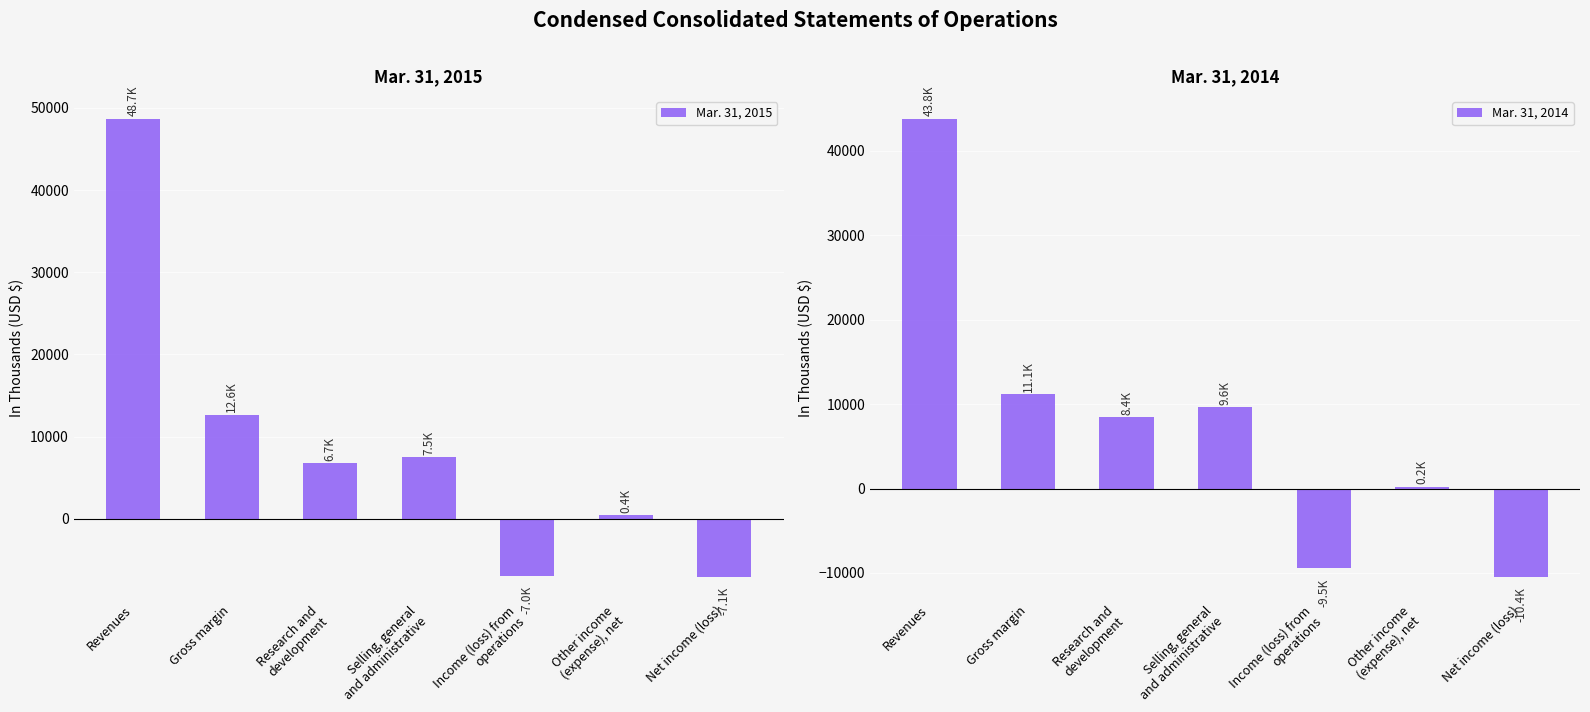

At how many categories does at least one series exceed 19524?

1